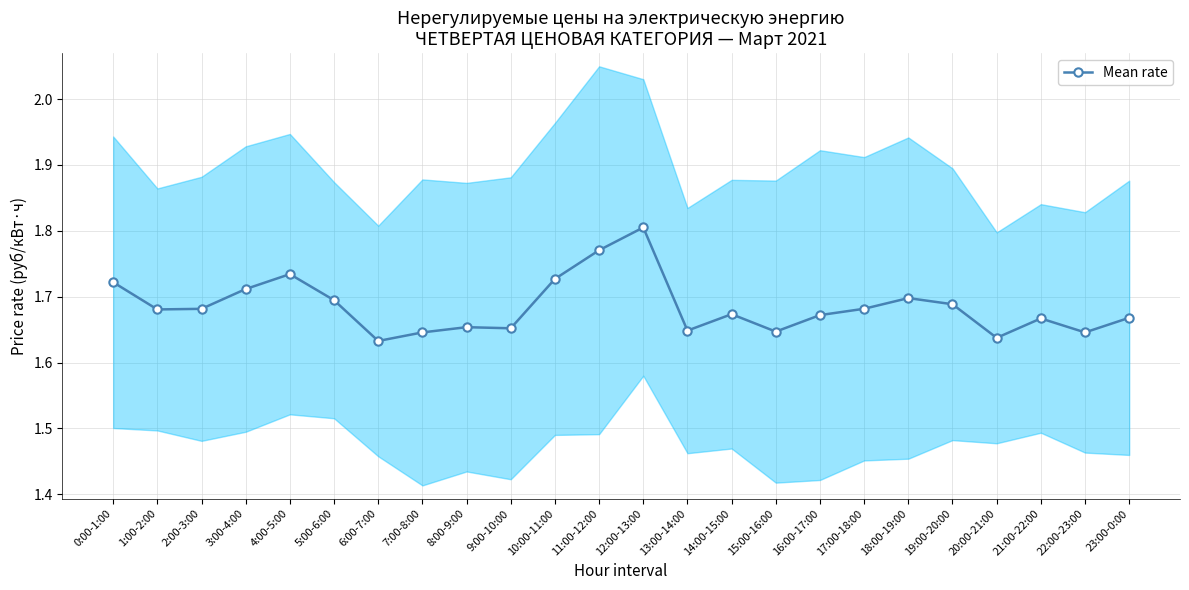

At which category does the chart reach its peak across all series?

12:00-13:00